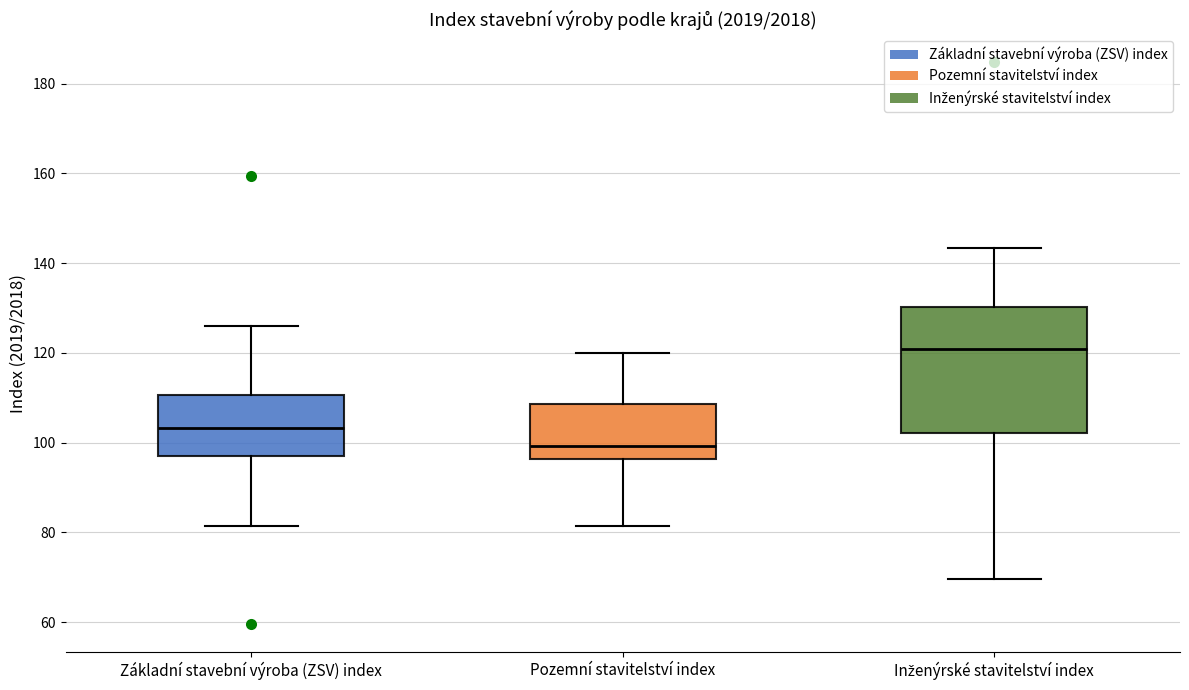

Where does the median line of the box for Základní stavební výroba (ZSV) index sit on the y-axis? The values are not printed on the chart, so give them approximately, as read against the axis.

104